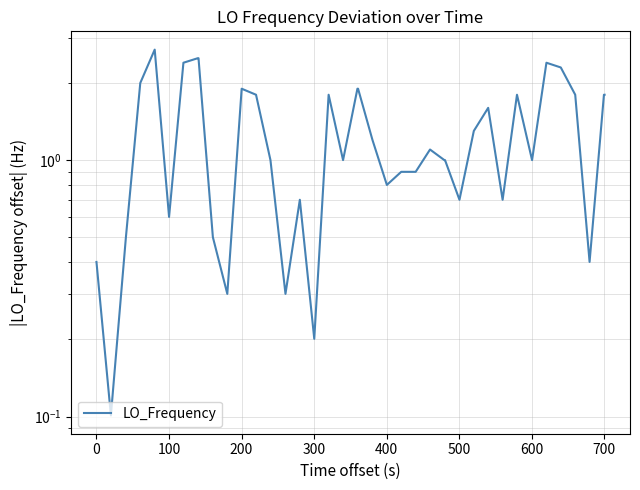

What is the greatest value displayed?

2.7